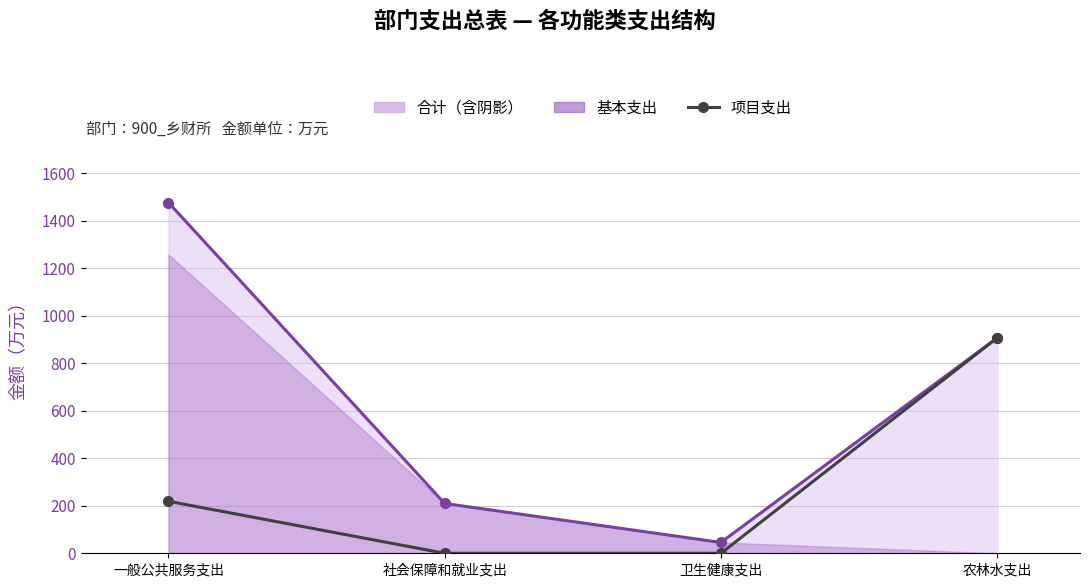

Does the chart display data point markers on the line(s)?

Yes